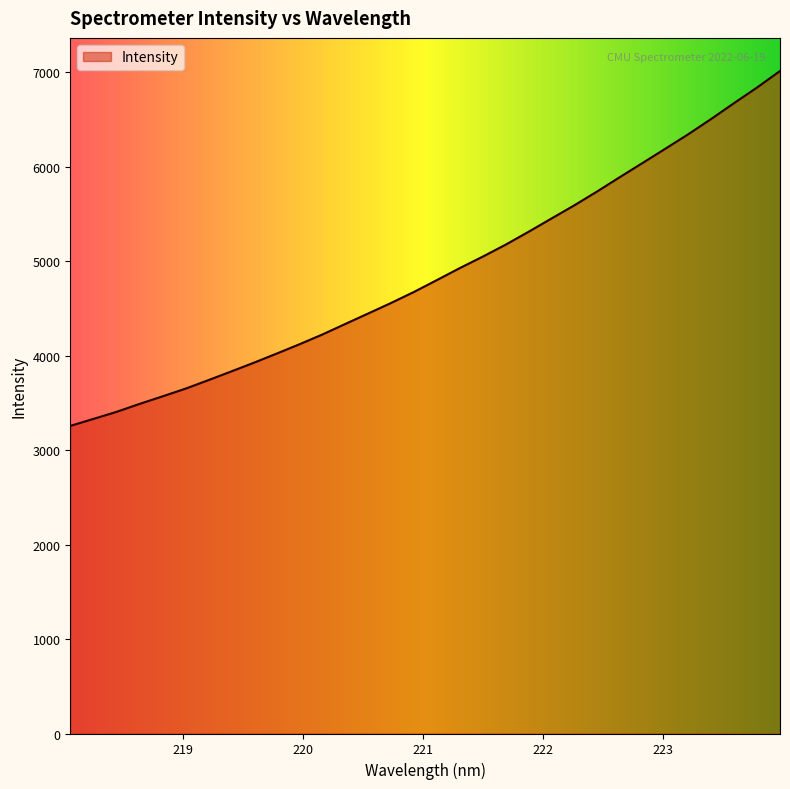

What is the smallest value displayed?

3256.2